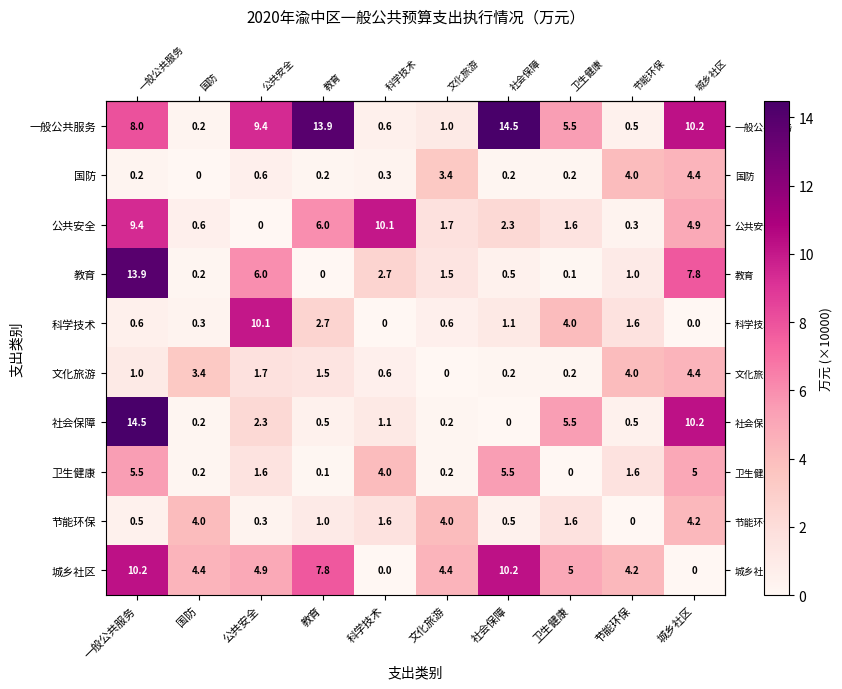

Which series has the largest range (max minus min)?

社会保障